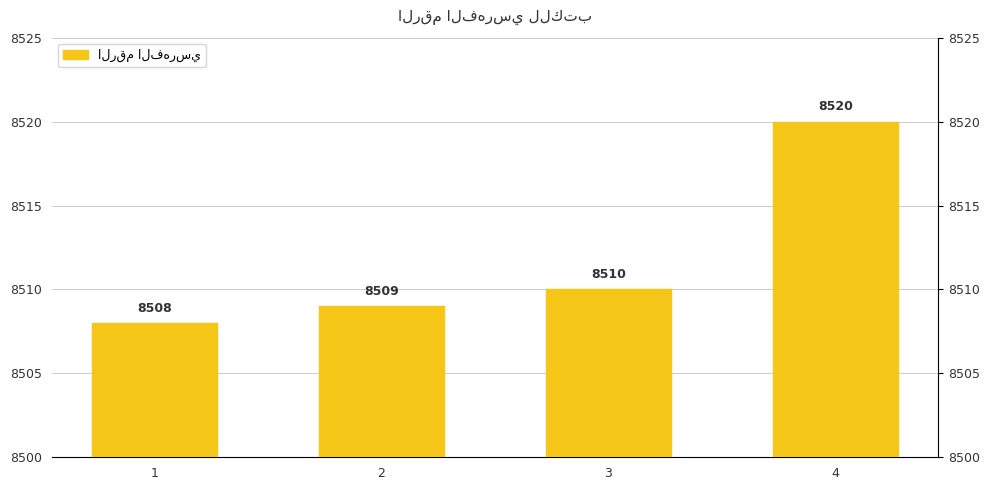

How many distinct data groups are displayed?

1